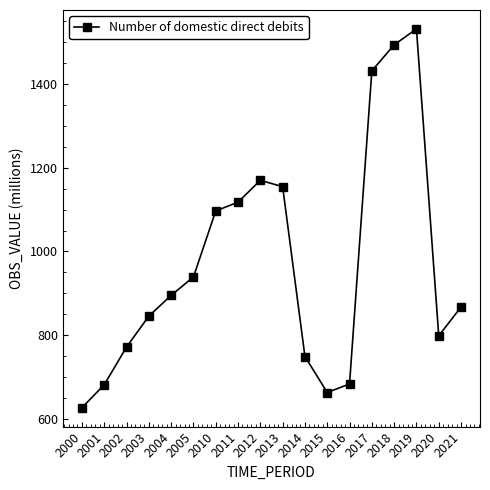

What is the difference between the maximum and minimum values?

905.2